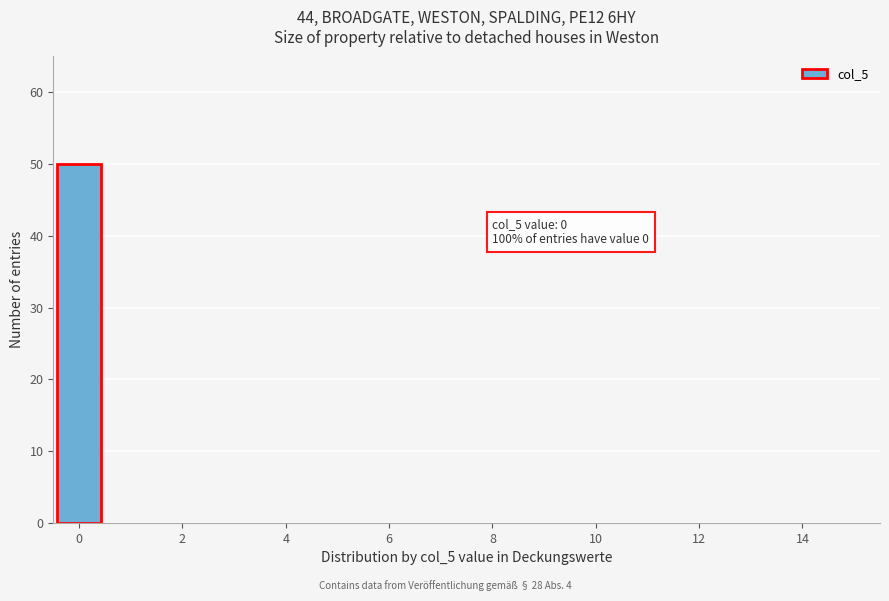

Which range on the x-axis has the tallest bar?

-0.5 to 0.5